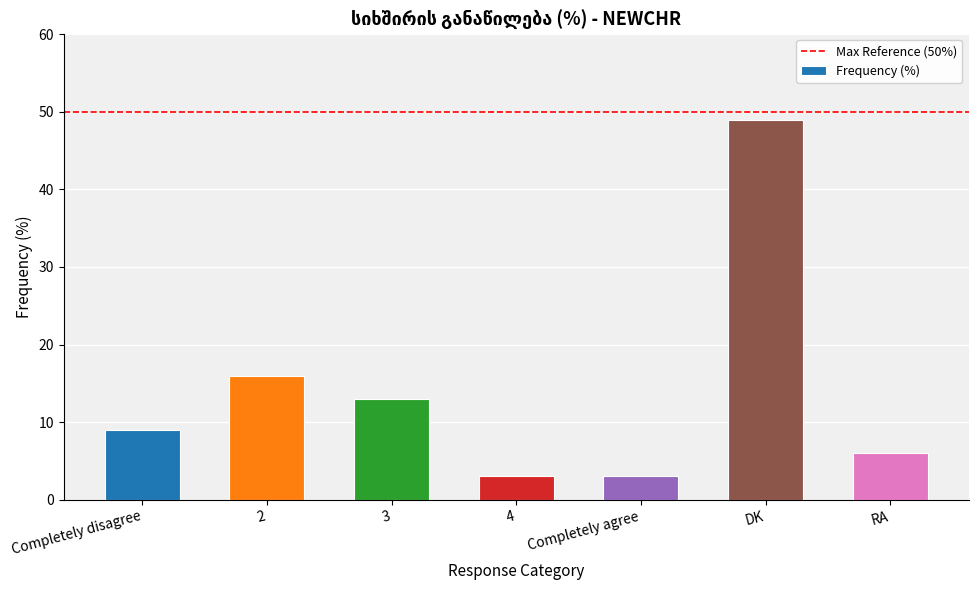

The value at DK is 49. True or false?

True